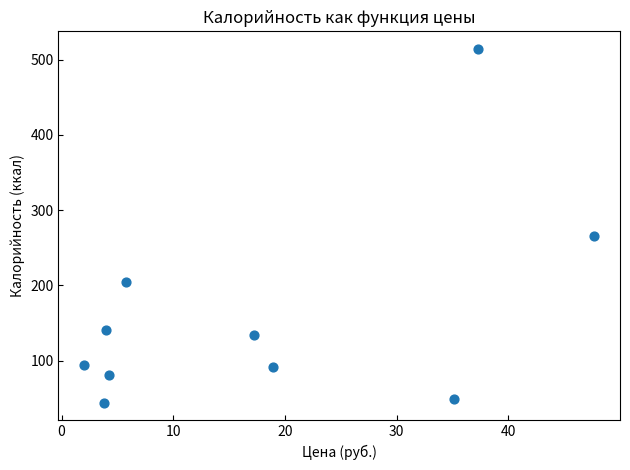

What is the range of X values (max minus min)?

45.7